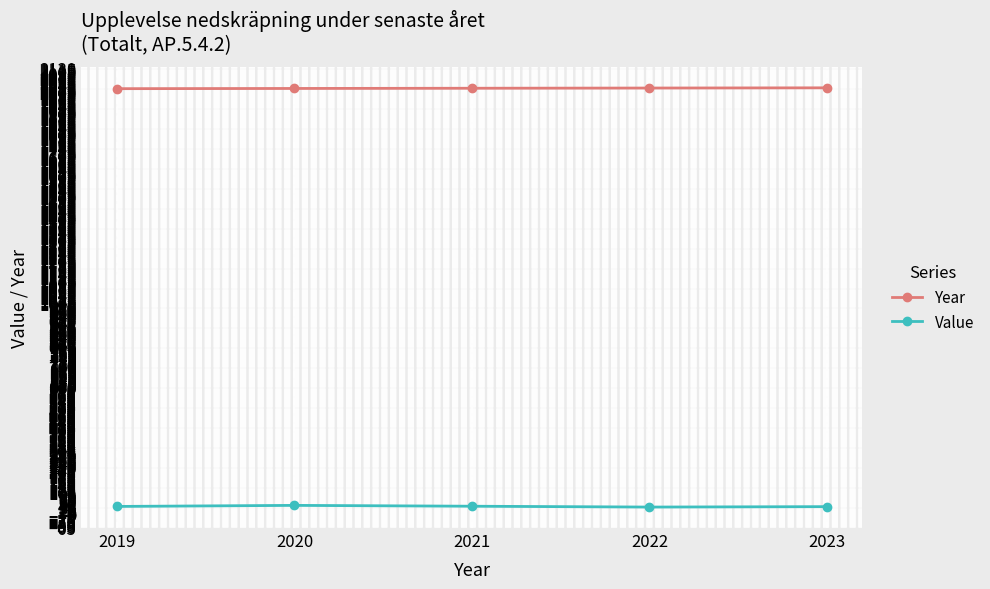

Is the value of Year at 2022 greater than the value of Value at 2019?

Yes